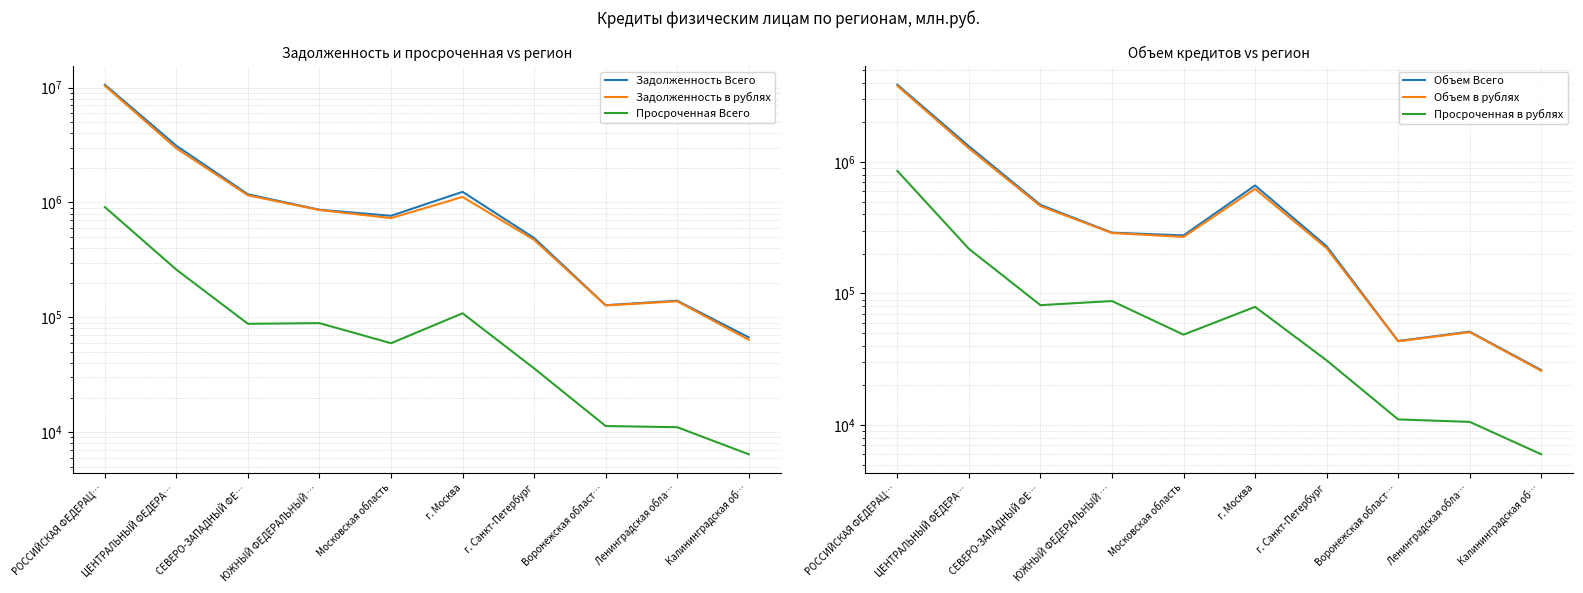

What is the spread (max minus min) of values at ЮЖНЫЙ ФЕДЕРАЛЬНЫЙ …?

776674